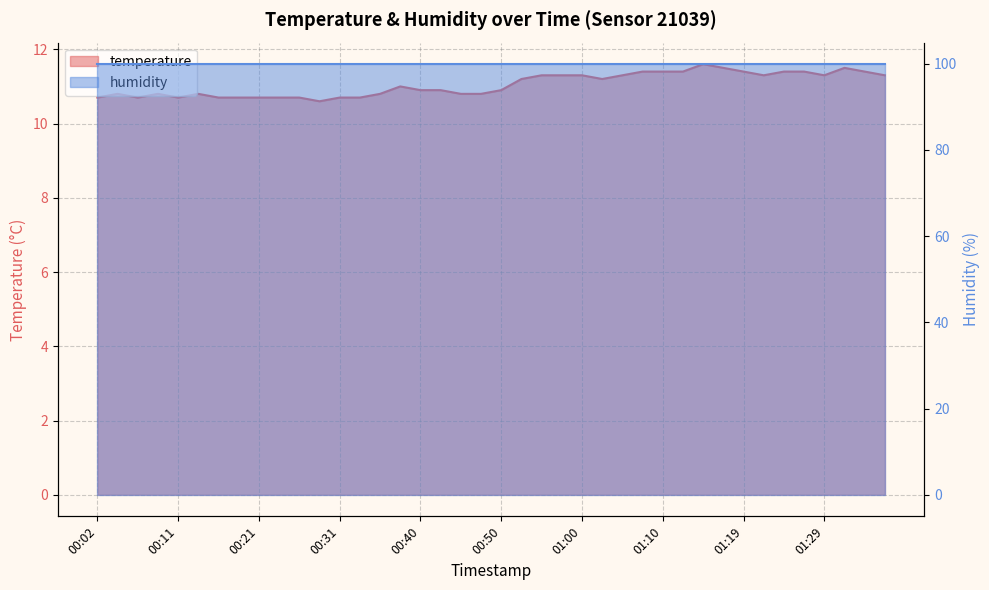

What is the change in value from 00:53 to 01:12?

+0.2